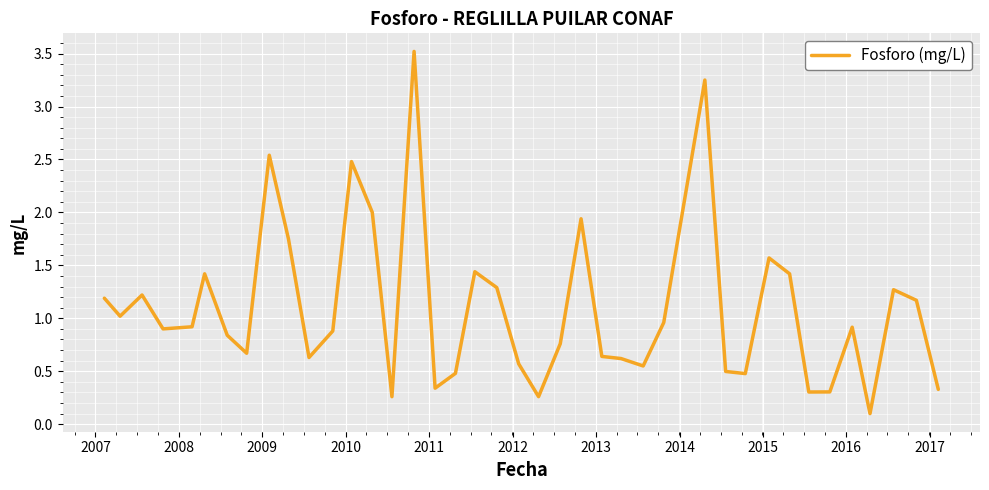

What is the difference between the maximum and minimum values?

3.4